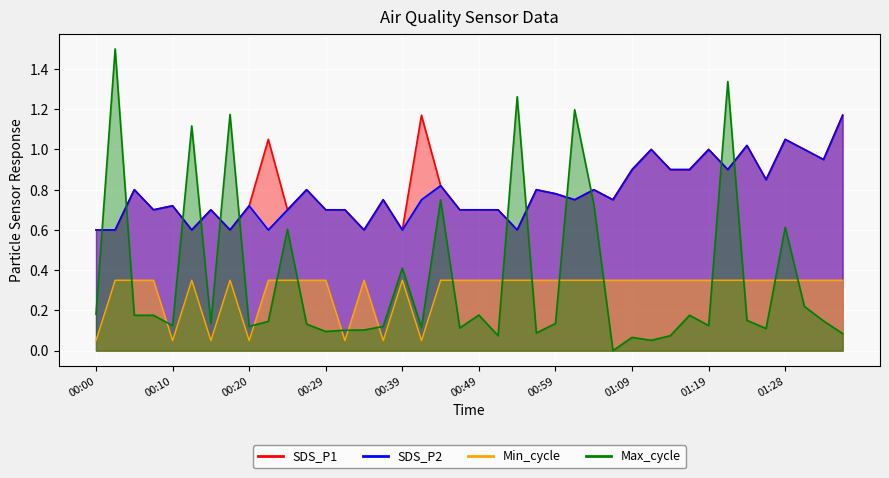

Reading left to right, transcribe all the data shown in this chart.

SDS_P1: 0.6	0.6	0.8	0.7	0.7	0.6	0.7	0.6	0.7	1.1	0.7	0.8	0.7	0.7	0.6	0.8	0.6	1.2	0.8	0.7	0.7	0.7	0.6	0.8	0.8	0.8	0.8	0.8	0.9	1.0	0.9	0.9	1.0	0.9	1.0	0.8	1.1	1.0	0.9	1.2
SDS_P2: 0.6	0.6	0.8	0.7	0.7	0.6	0.7	0.6	0.7	0.6	0.7	0.8	0.7	0.7	0.6	0.8	0.6	0.8	0.8	0.7	0.7	0.7	0.6	0.8	0.8	0.8	0.8	0.8	0.9	1.0	0.9	0.9	1.0	0.9	1.0	0.8	1.1	1.0	0.9	1.2
Min_cycle: 0.1	0.3	0.3	0.3	0.1	0.3	0.1	0.3	0.1	0.3	0.3	0.3	0.3	0.1	0.3	0.1	0.3	0.1	0.3	0.3	0.3	0.3	0.3	0.3	0.3	0.3	0.3	0.3	0.3	0.3	0.3	0.3	0.3	0.3	0.3	0.3	0.3	0.3	0.3	0.3
Max_cycle: 0.2	1.5	0.2	0.2	0.1	1.1	0.1	1.2	0.1	0.1	0.6	0.1	0.1	0.1	0.1	0.1	0.4	0.1	0.7	0.1	0.2	0.1	1.3	0.1	0.1	1.2	0.7	0.0	0.1	0.1	0.1	0.2	0.1	1.3	0.2	0.1	0.6	0.2	0.1	0.1